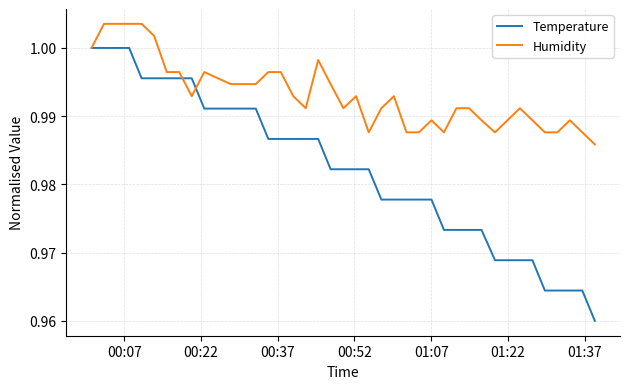

Which series has the widest spread of values?

Temperature